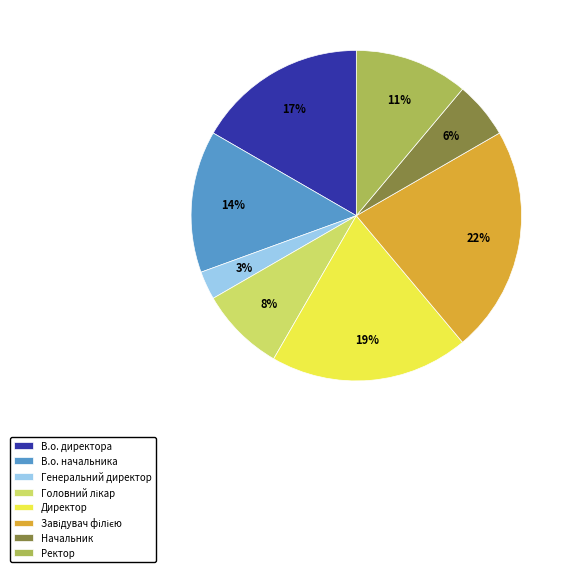

The Генеральний директор slice represents 13% of the pie. True or false?

False